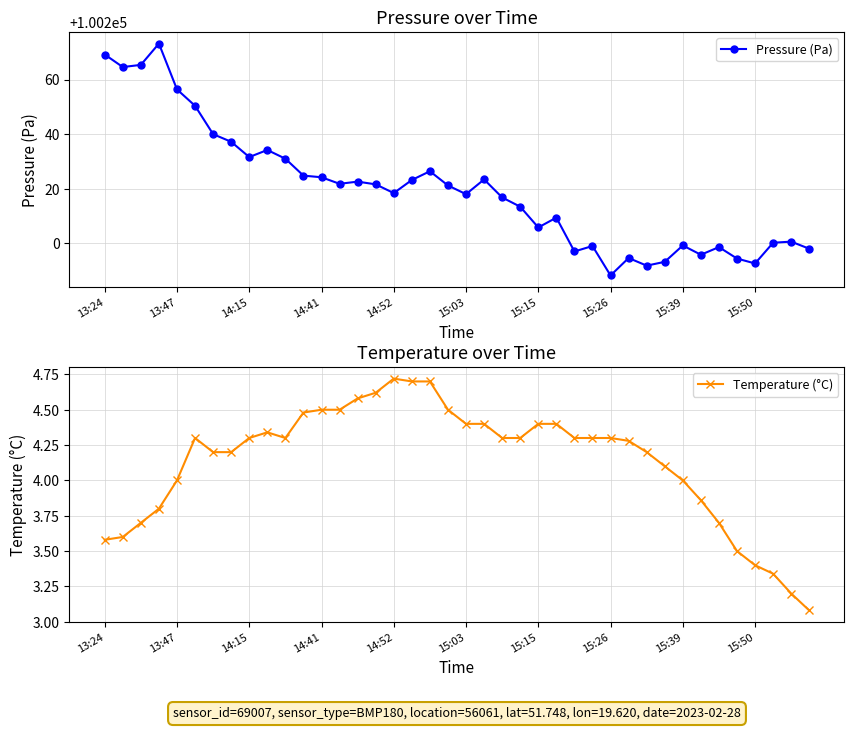

What is the average value of the Temperature (°C) series?

4.1